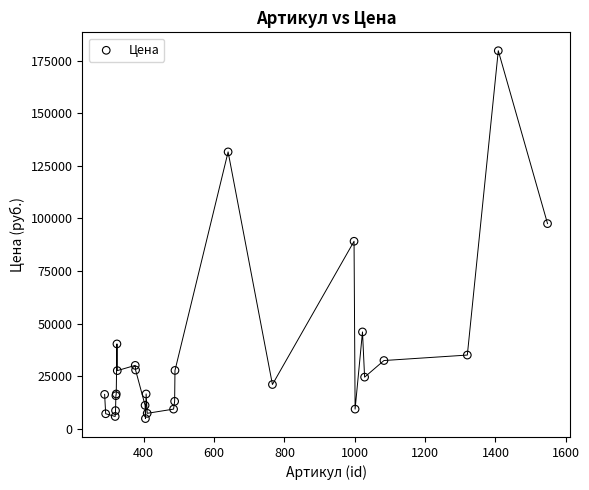

What Y value in the scatter plot is closest to 92250?

89100